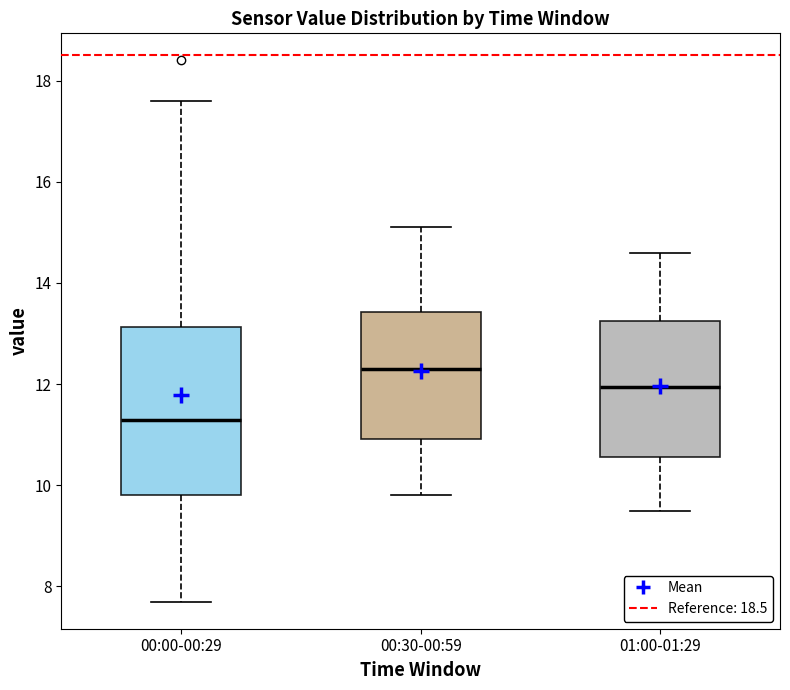

Which box has the lowest median line?

00:00-00:29